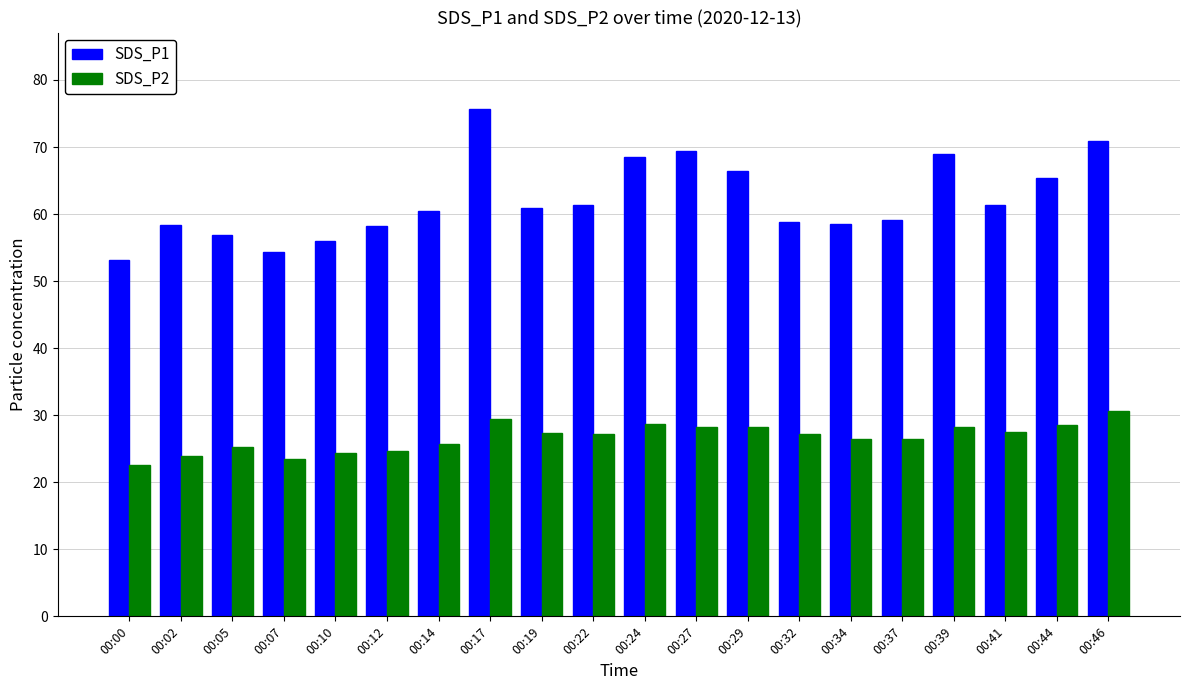

Rank the series at 00:14 from lowest to highest value.

SDS_P2, SDS_P1